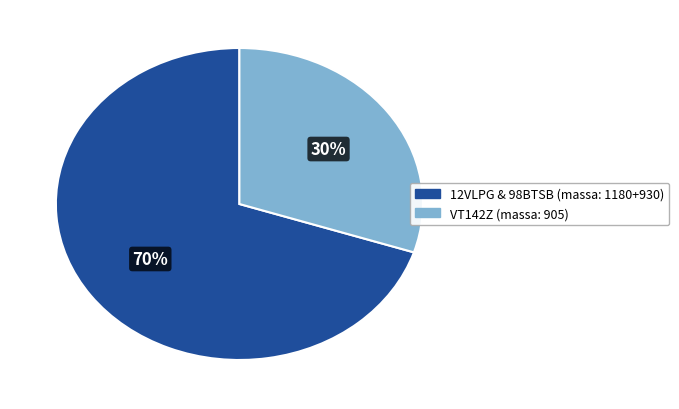

Is there a majority slice in this chart?

Yes